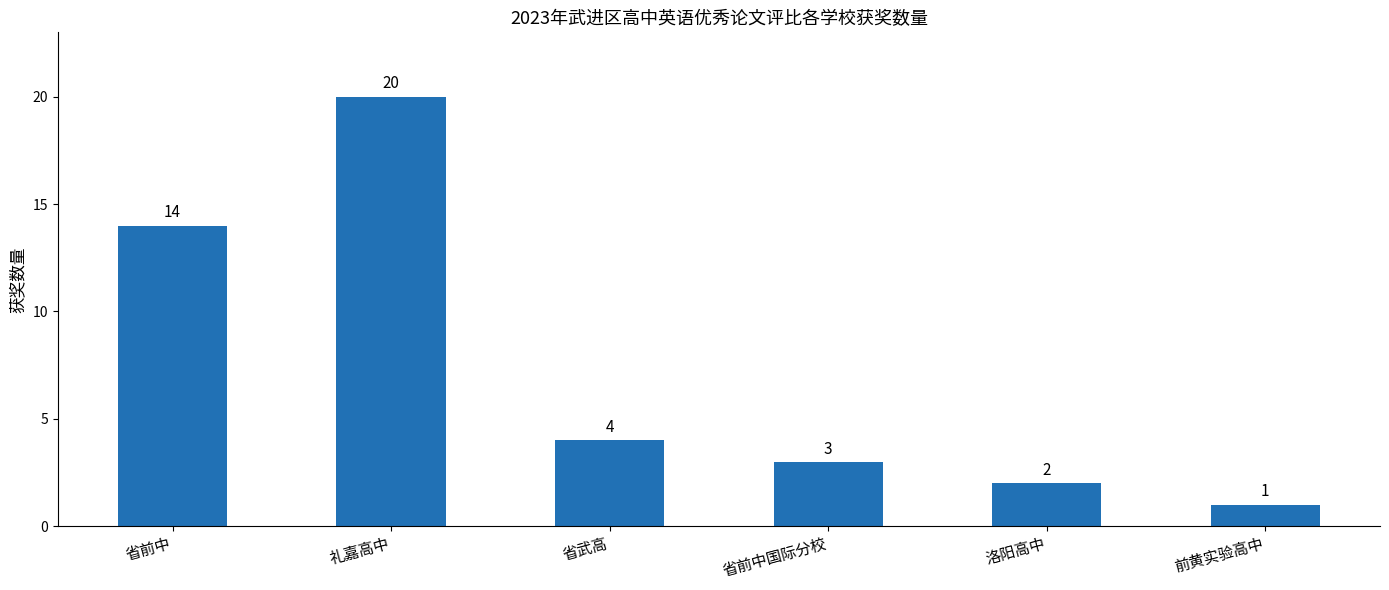

How many values are below 4?

3